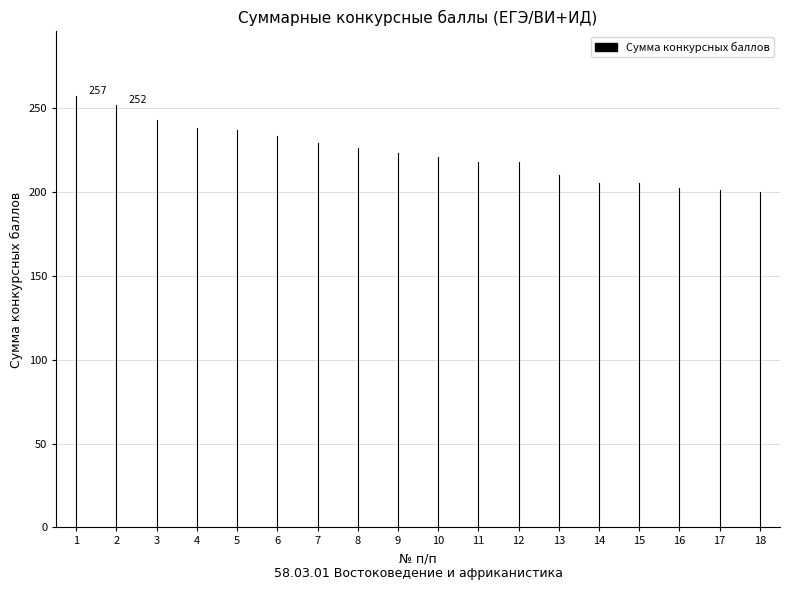

What is the maximum value shown in the chart?

257